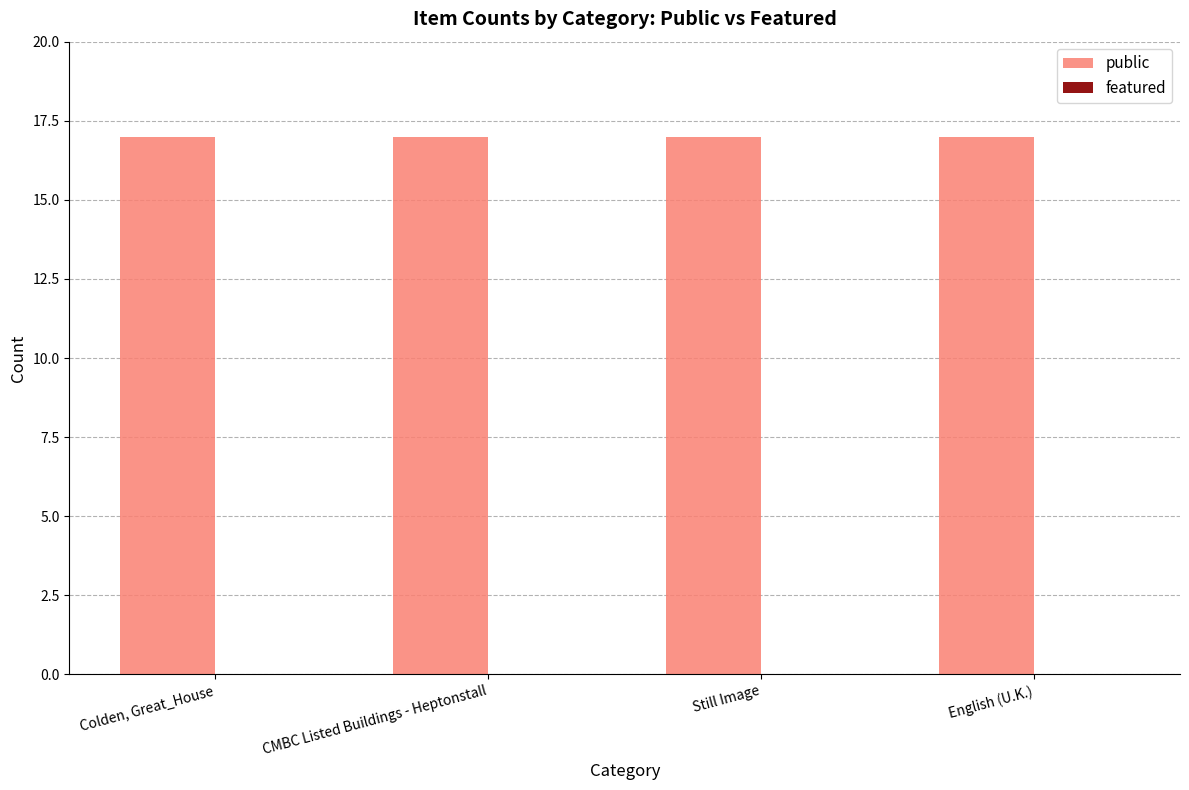

Where is public nearest to the value 17?

Colden, Great_House